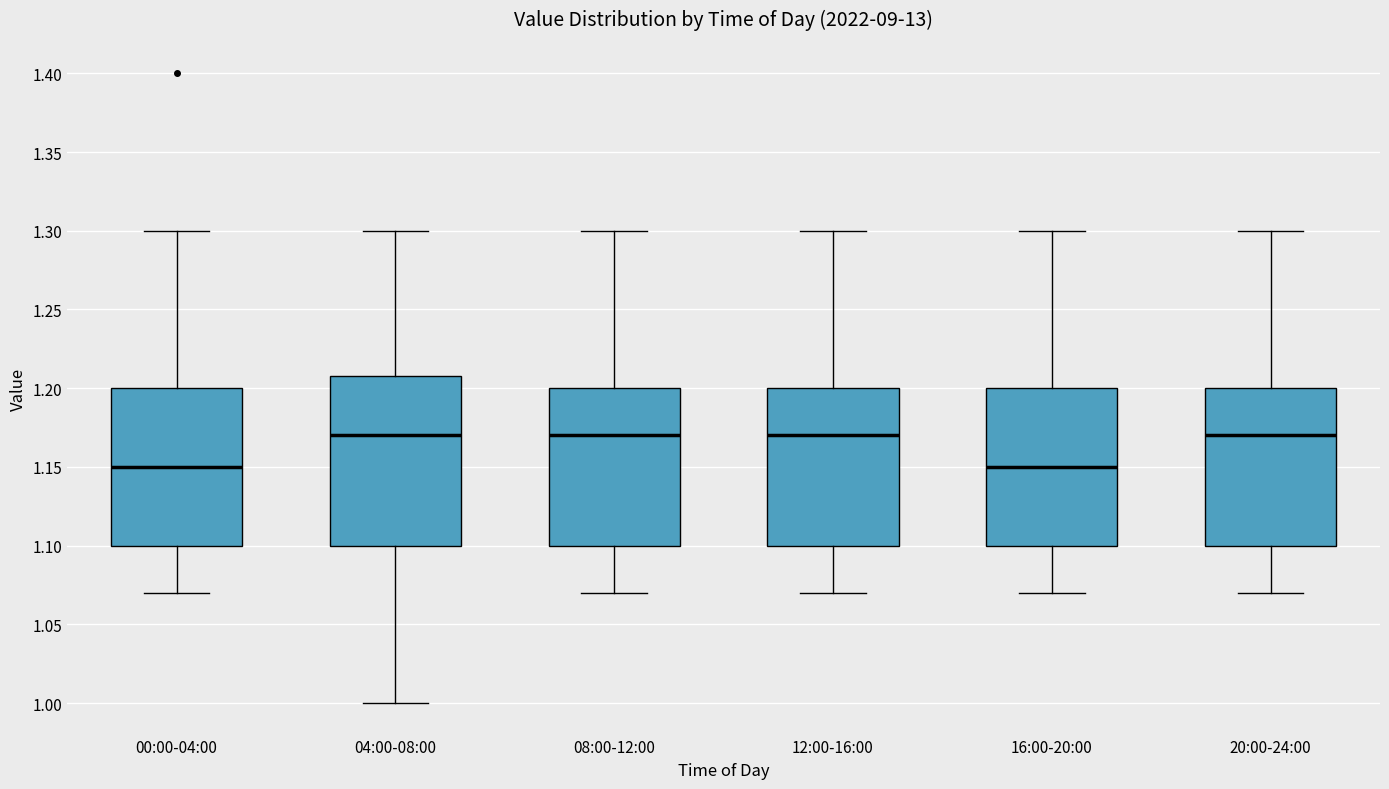

Reading left to right, read every box against the y-axis: the position of its median line, the range the box covers, and the ends of its whiskers. The values are not printed on the chart, so give them approximately, as read against the axis.

00:00-04:00: median 1.15, box 1.10 to 1.20, whiskers 1.07 to 1.30
04:00-08:00: median 1.17, box 1.10 to 1.21, whiskers 1.00 to 1.30
08:00-12:00: median 1.17, box 1.10 to 1.20, whiskers 1.07 to 1.30
12:00-16:00: median 1.17, box 1.10 to 1.20, whiskers 1.07 to 1.30
16:00-20:00: median 1.15, box 1.10 to 1.20, whiskers 1.07 to 1.30
20:00-24:00: median 1.17, box 1.10 to 1.20, whiskers 1.07 to 1.30